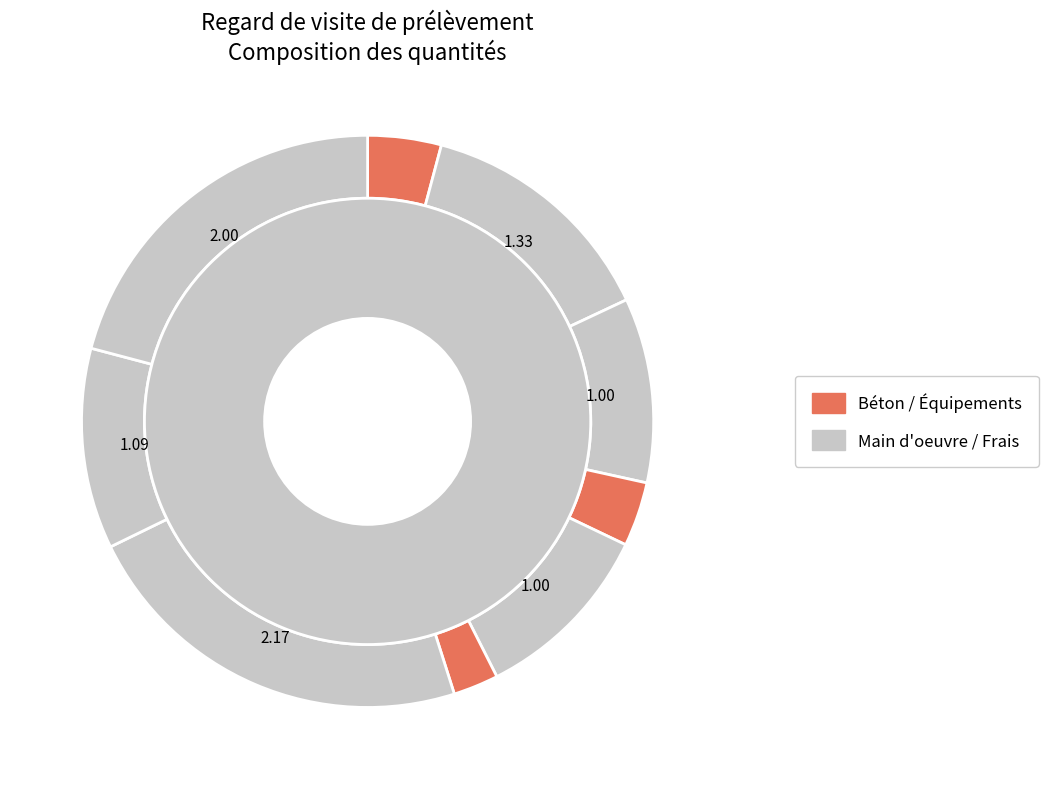

Rank the categories by value from lowest to highest.

Camion grue jusqu'à 6 t, Béton non armé BCN, Béton prêt à l'emploi BCN, Regard de visite monobloc, Couvercle circulaire fonte, Ouvrier professionnel II, Treillis soudé 150x300 mm, Frais de chantier, Compagnon professionnel III